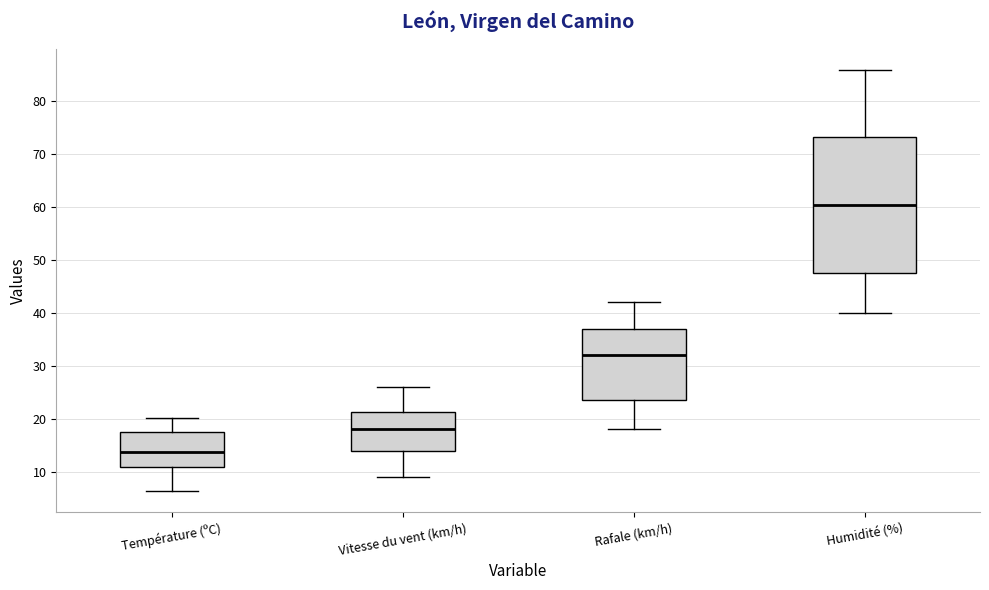

Which box is the tallest, from its lower edge to its upper edge?

Humidité (%)